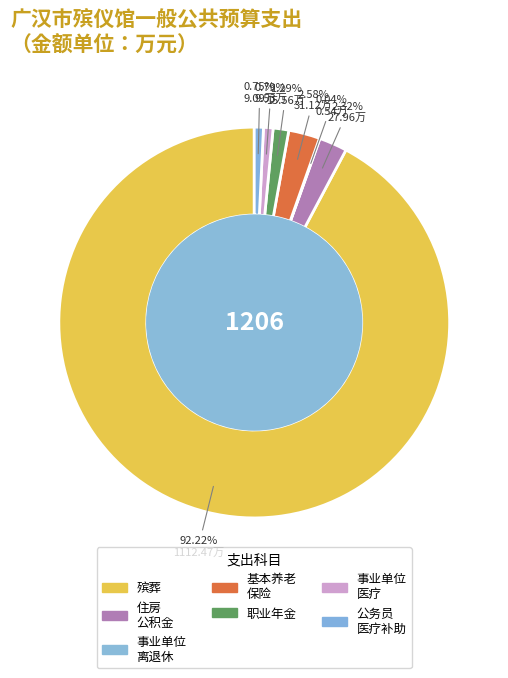

Which category has the biggest portion of the pie?

殡葬